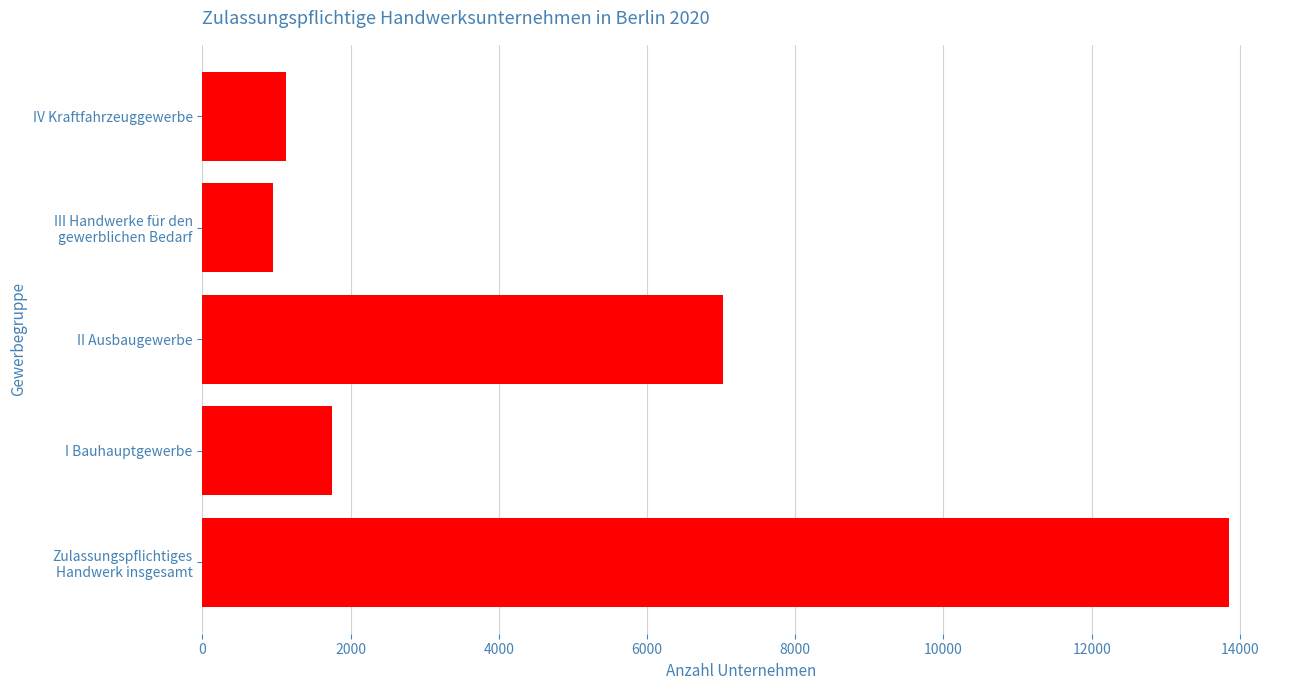

Reading bottom to top, extract all data points from this chart.

13849	1754	7029	949	1132